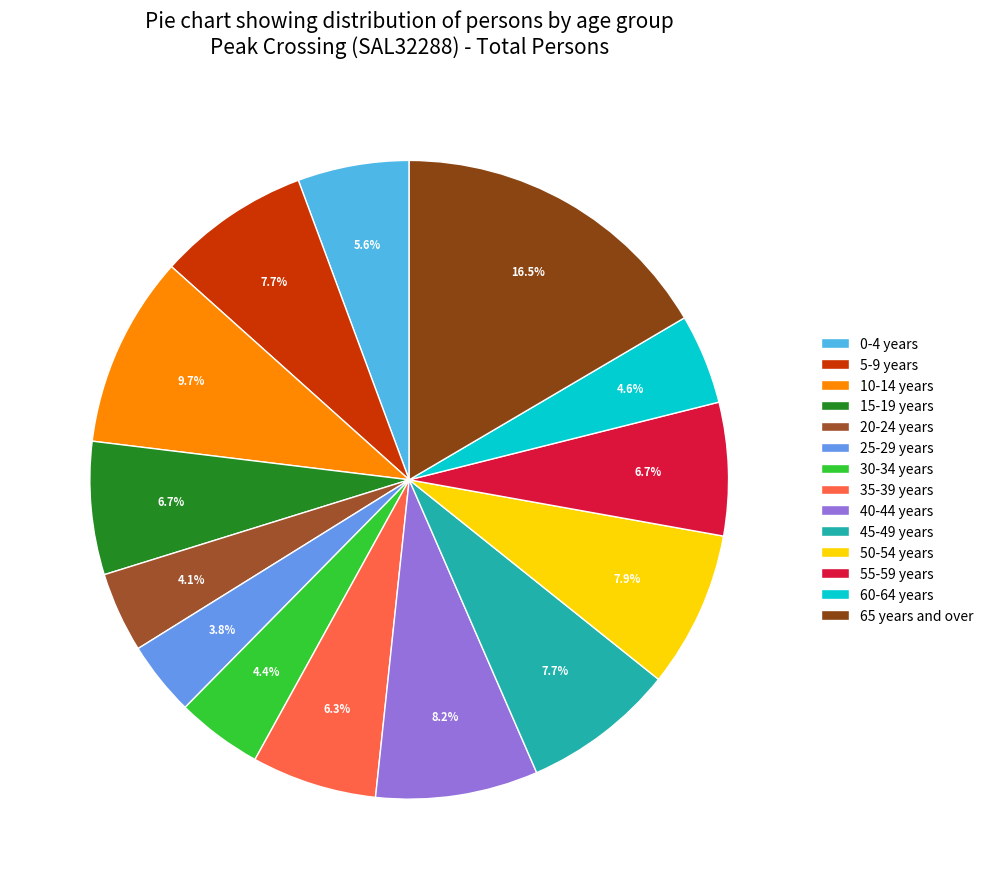

Is it true that 15-19 years is 1% of the pie?

False